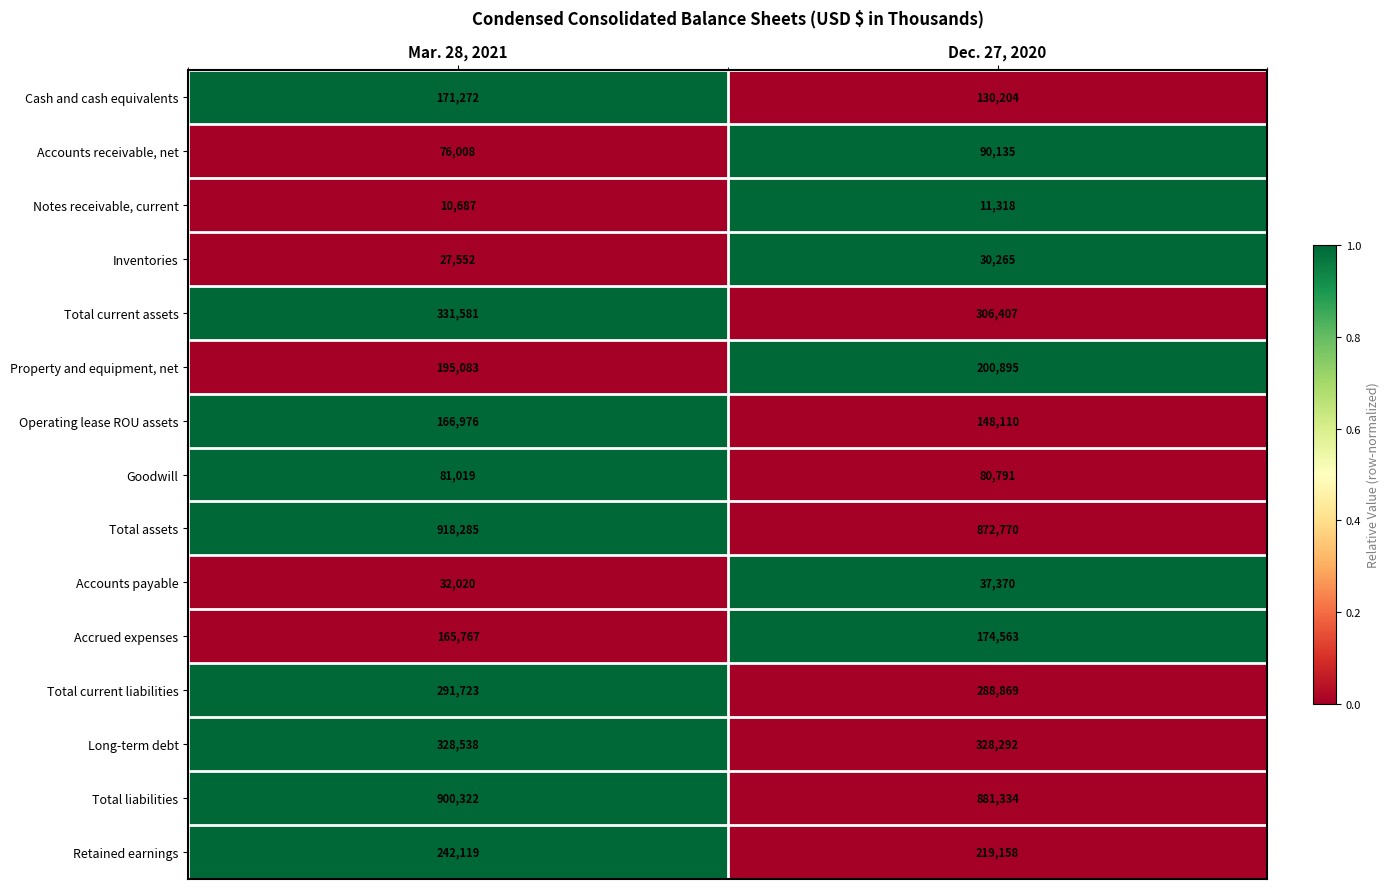

The Long-term debt series shows 328538 at Mar. 28, 2021. True or false?

True